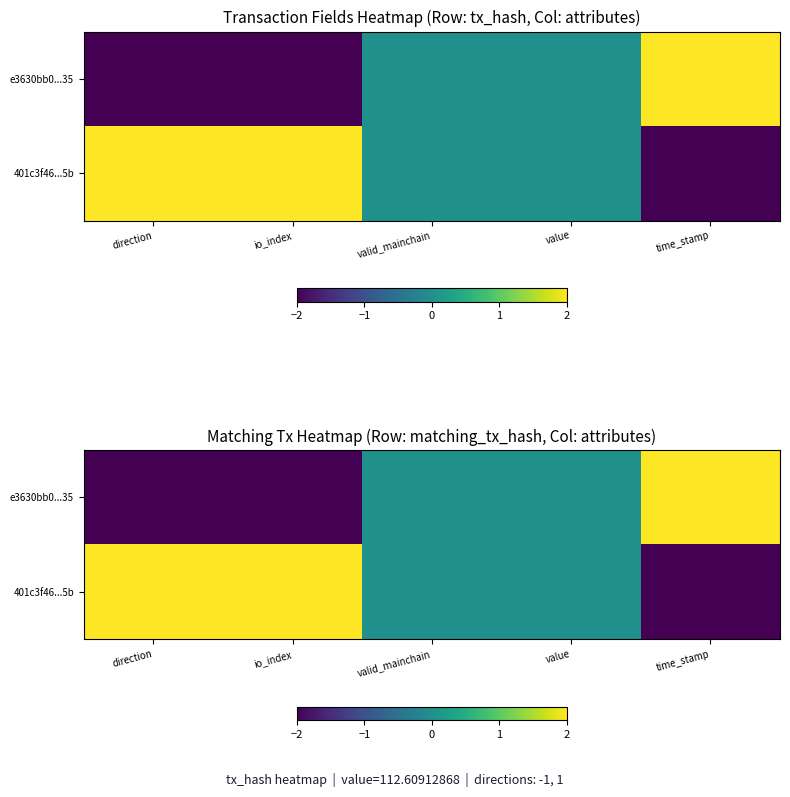

The value of 401c3f46...5b at direction is 1. True or false?

False